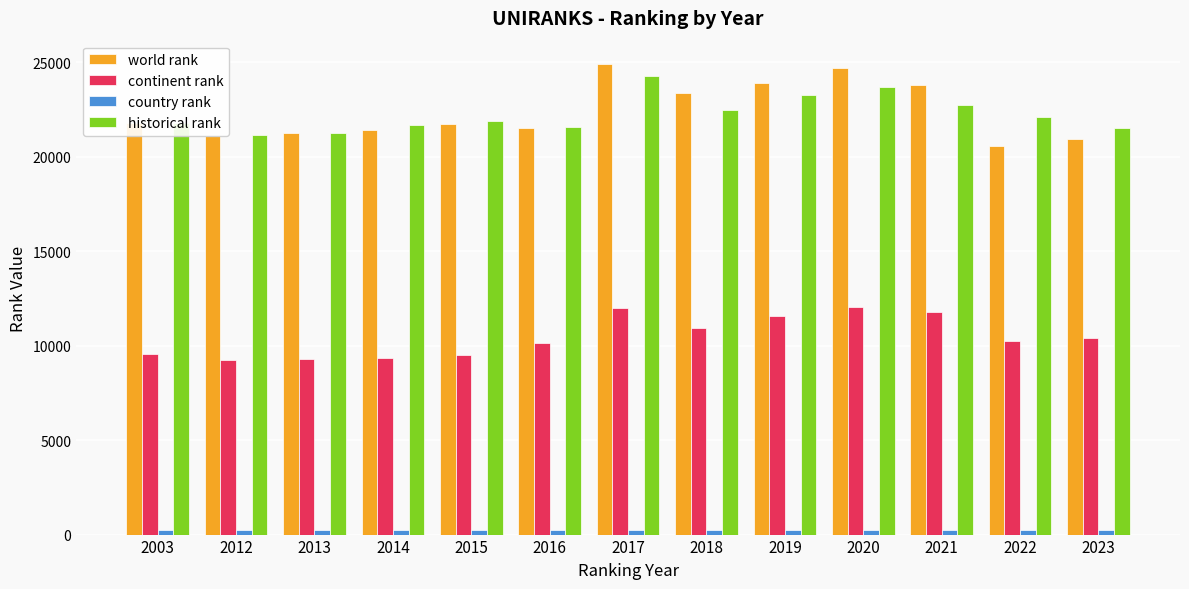

How many data points does each series have?

13